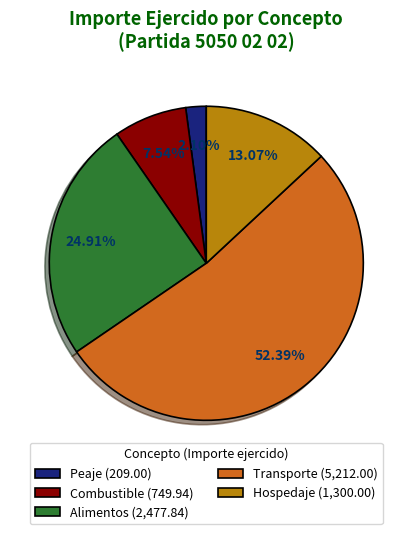

Between Alimentos (2,477.84) and Hospedaje (1,300.00), which is larger?

Alimentos (2,477.84)